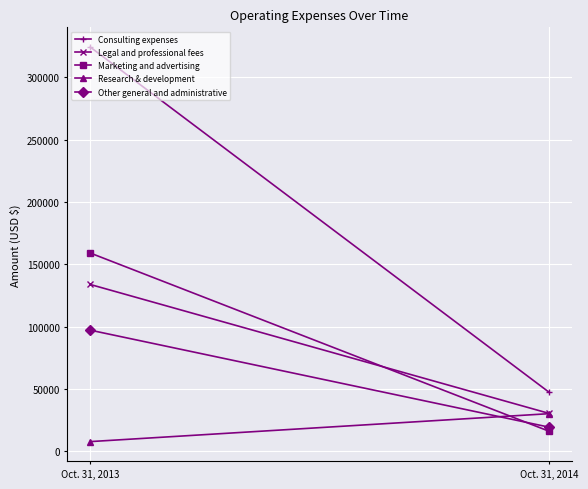

Which series has the largest total across all categories?

Consulting expenses